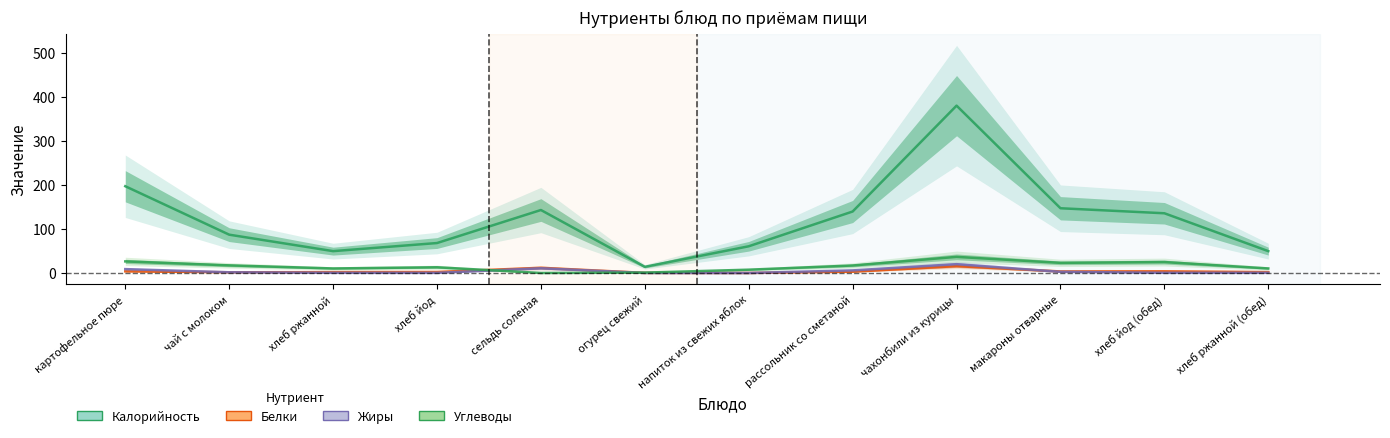

What is the average value of the Углеводы series?

15.6